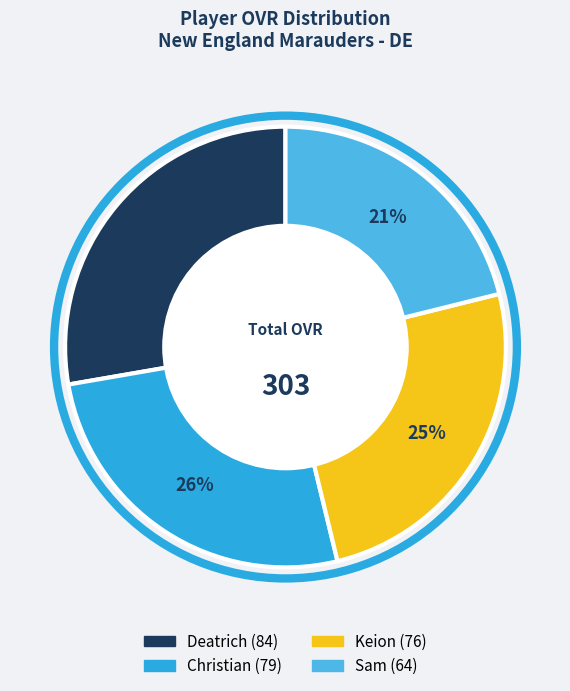

To the nearest percent, what is the average slice percentage?

25%